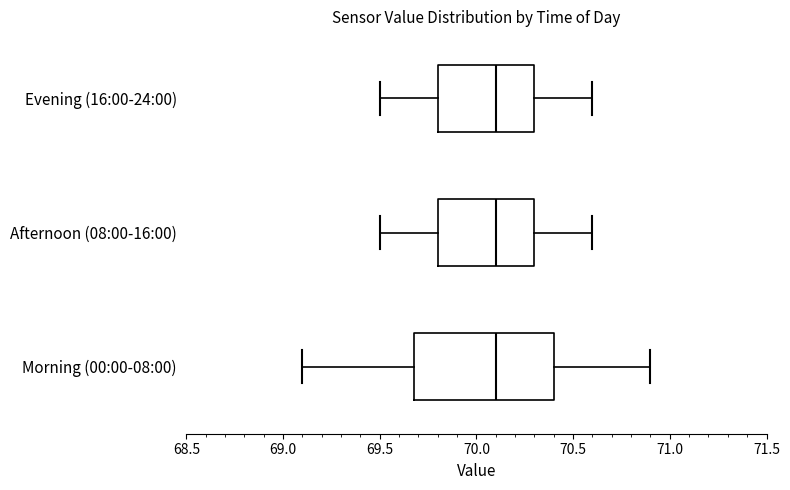

Reading bottom to top, transcribe this box plot: for each box, give where its median line is, the range the box spans, and where its two whiskers end, as read against the x-axis. The values are not printed on the chart, so give them approximately, as read against the axis.

Morning (00:00-08:00): median 70.1, box 69.7 to 70.4, whiskers 69.1 to 70.9
Afternoon (08:00-16:00): median 70.1, box 69.8 to 70.3, whiskers 69.5 to 70.6
Evening (16:00-24:00): median 70.1, box 69.8 to 70.3, whiskers 69.5 to 70.6